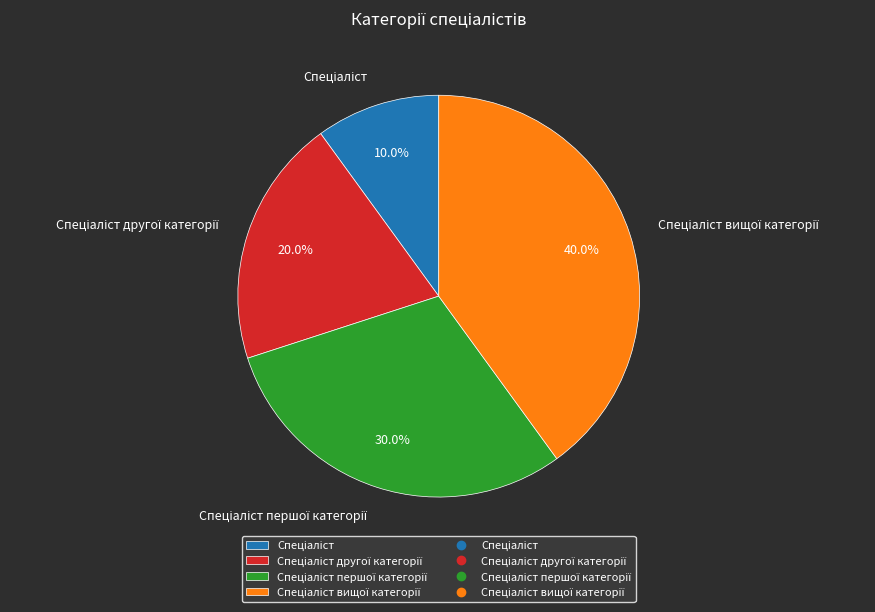

Is there a majority slice in this chart?

No